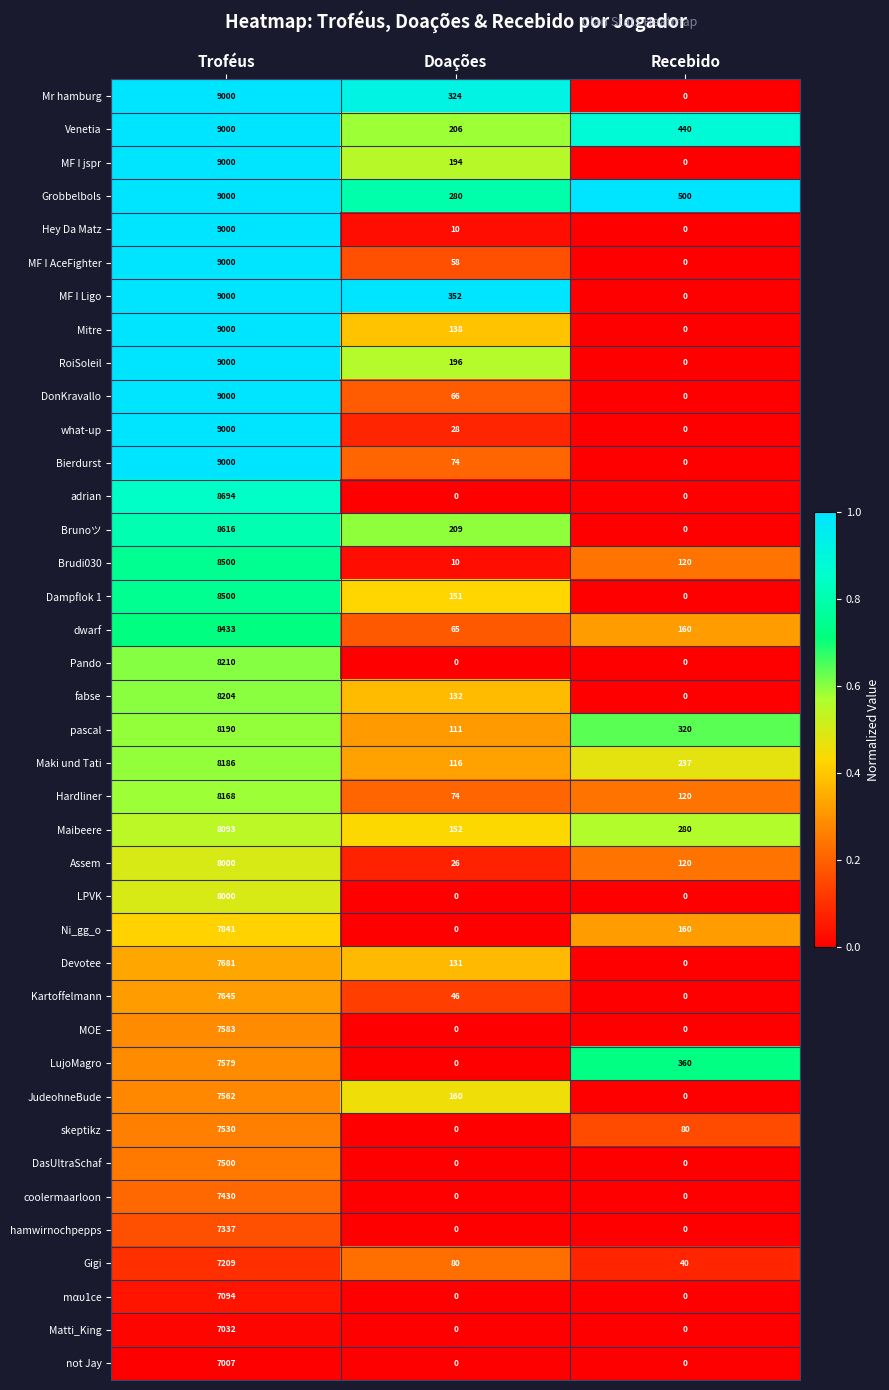

True or false: pascal has a value of 555 at Recebido.

False